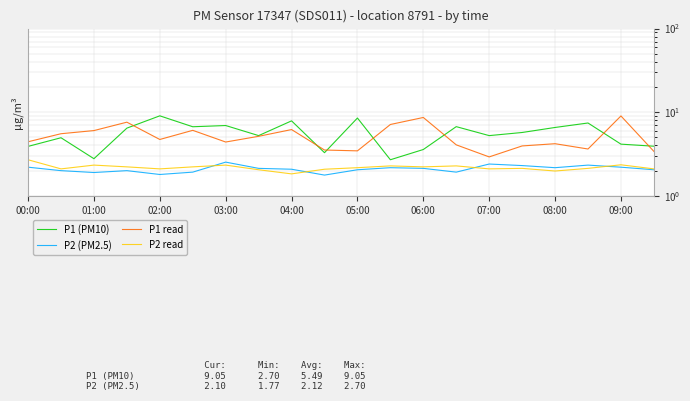

What is the value of the P2 (PM2.5) point at the 11th from the left?

2.0